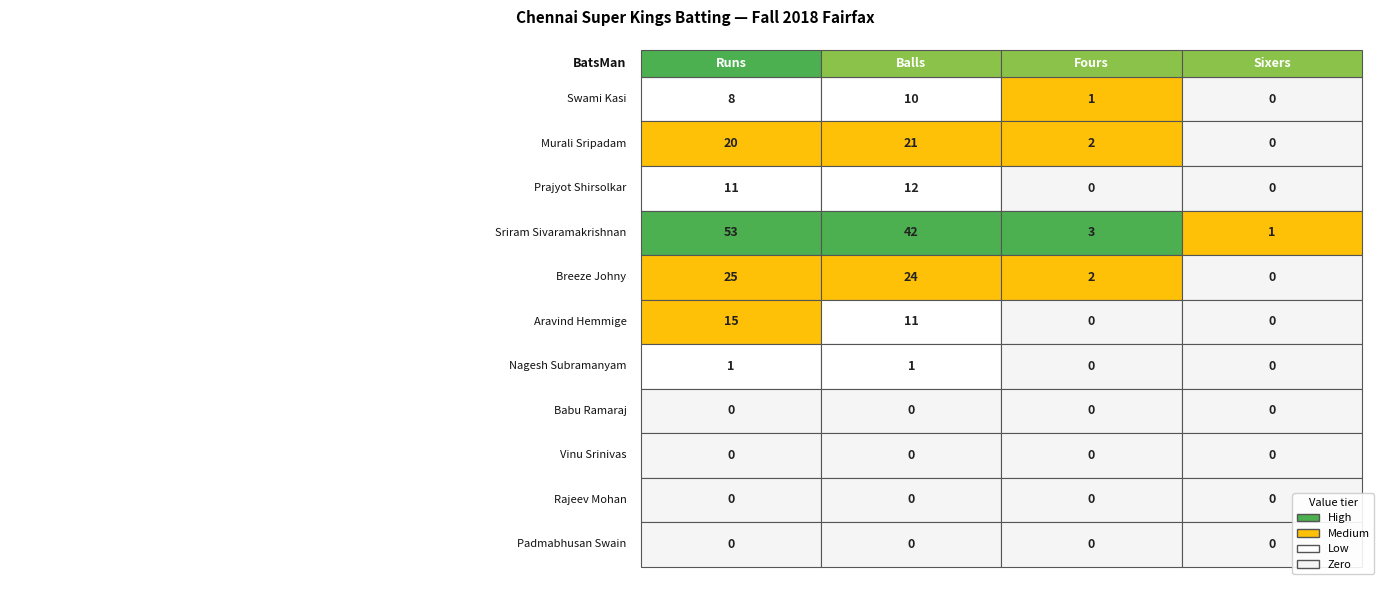

Which series changed the most between 0 and 2?

Sriram Sivaramakrishnan